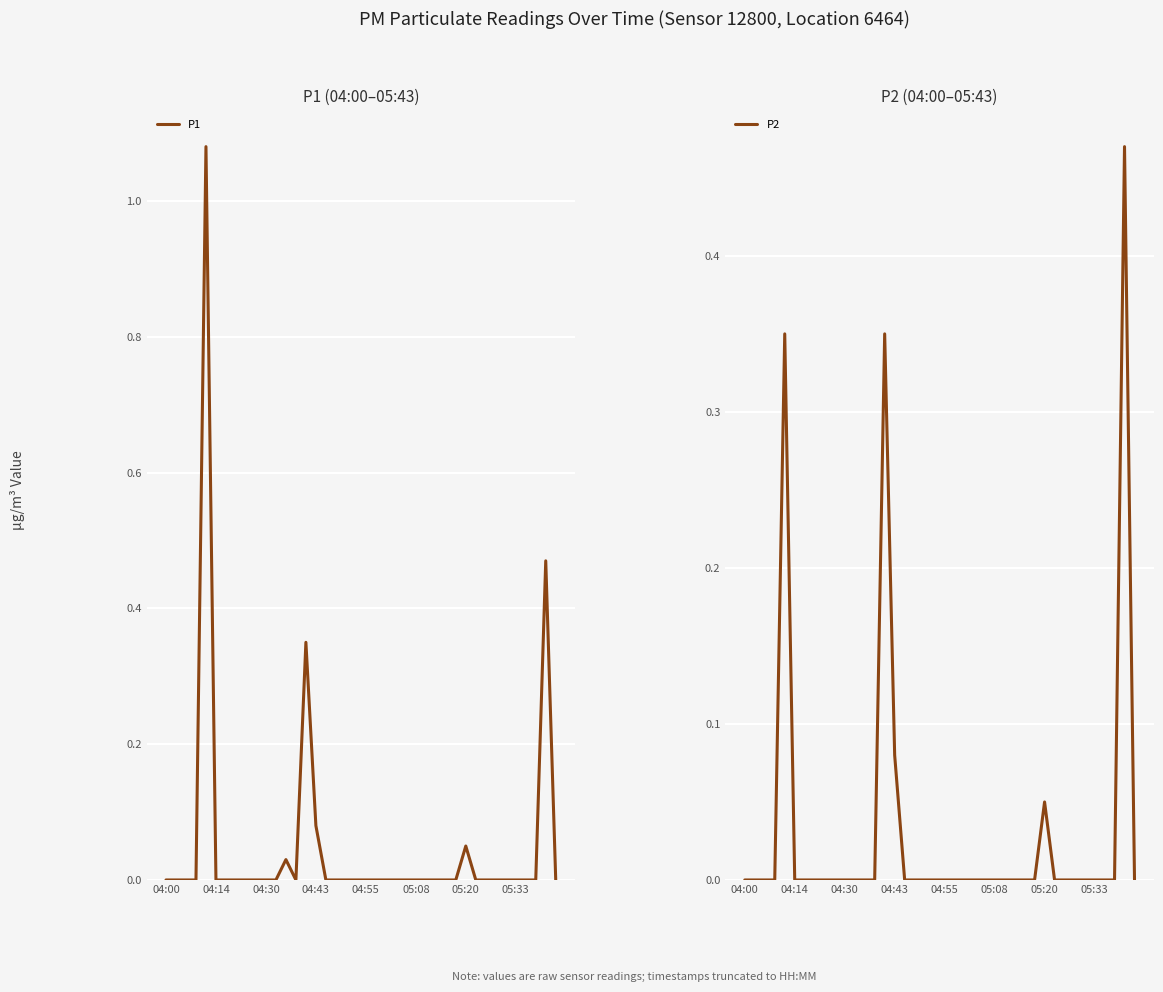

Which label corresponds to the smallest value in the chart?

04:00